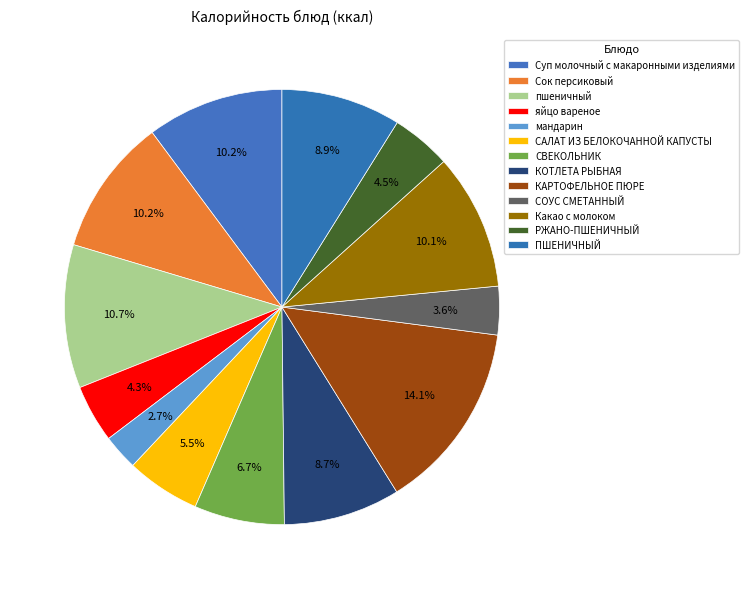

What is the total percentage of СОУС СМЕТАННЫЙ and САЛАТ ИЗ БЕЛОКОЧАННОЙ КАПУСТЫ?

9.1%